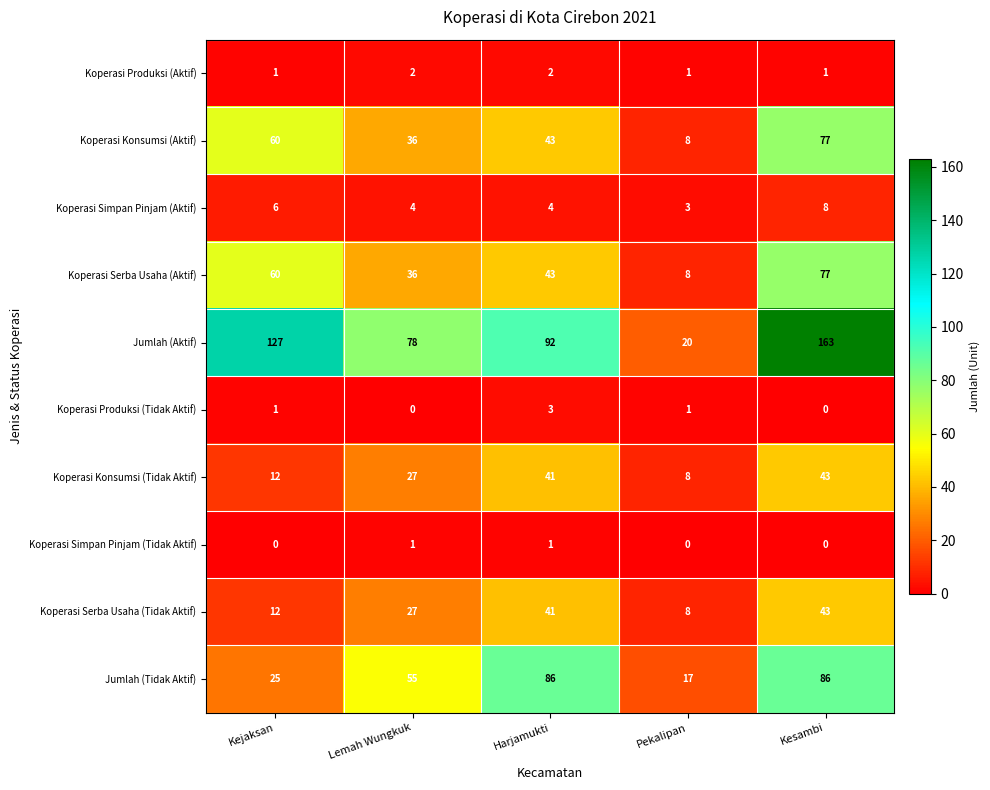

What is the minimum value for Koperasi Serba Usaha (Aktif)?

8